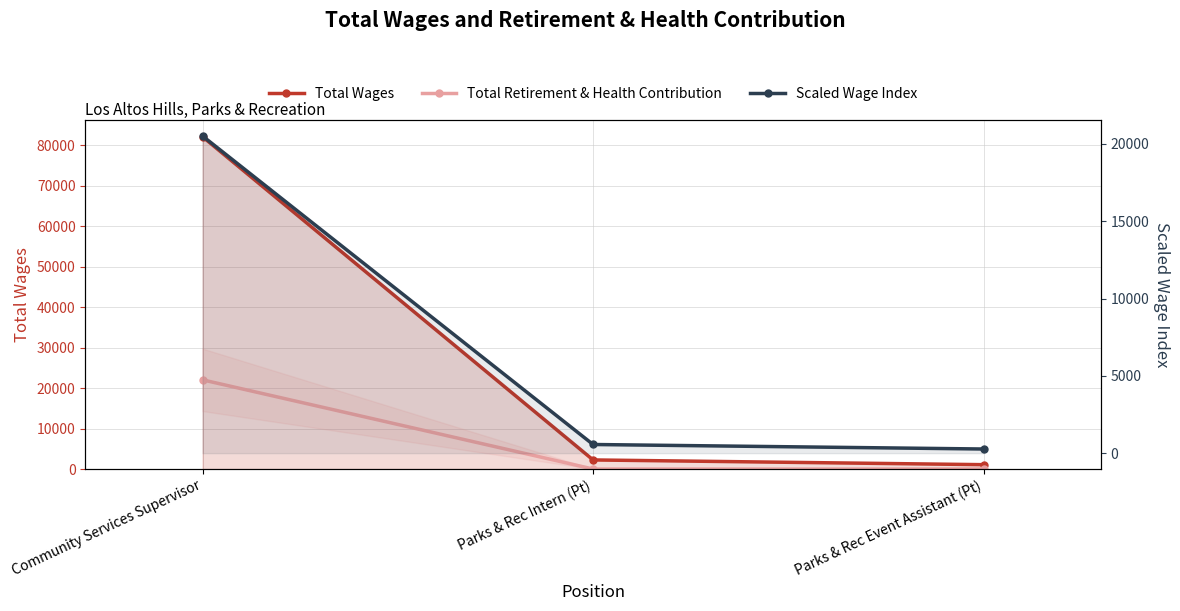

How many values in Total Retirement & Health Contribution are above zero?

1